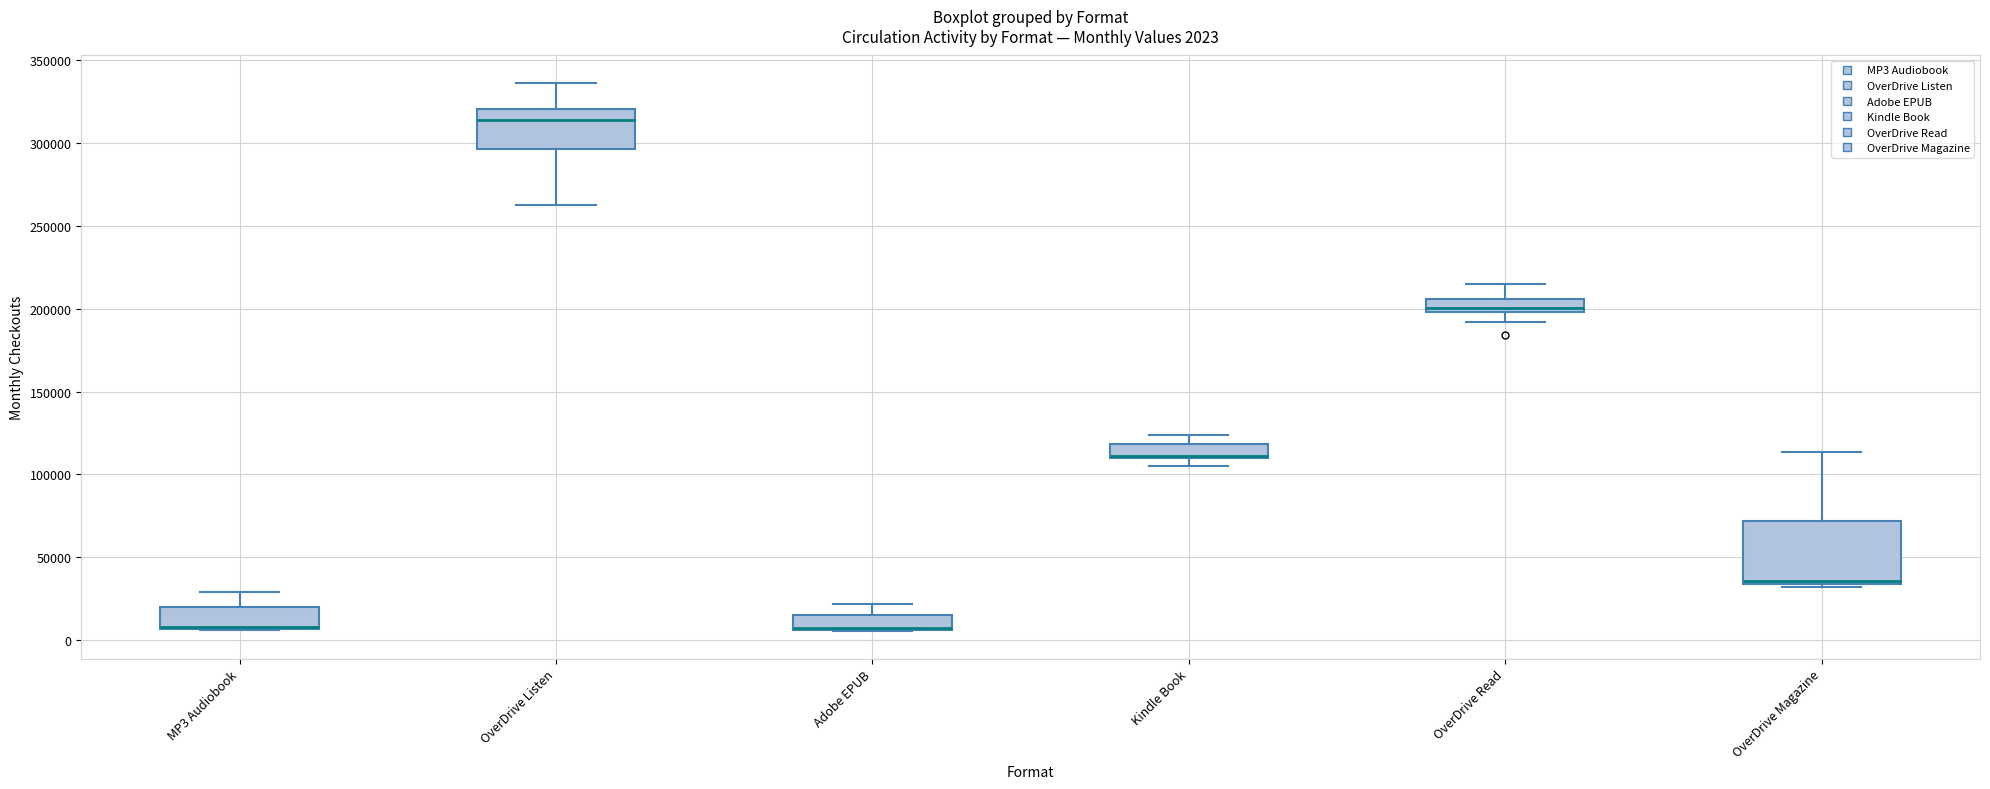

Which box is the tallest, from its lower edge to its upper edge?

OverDrive Magazine